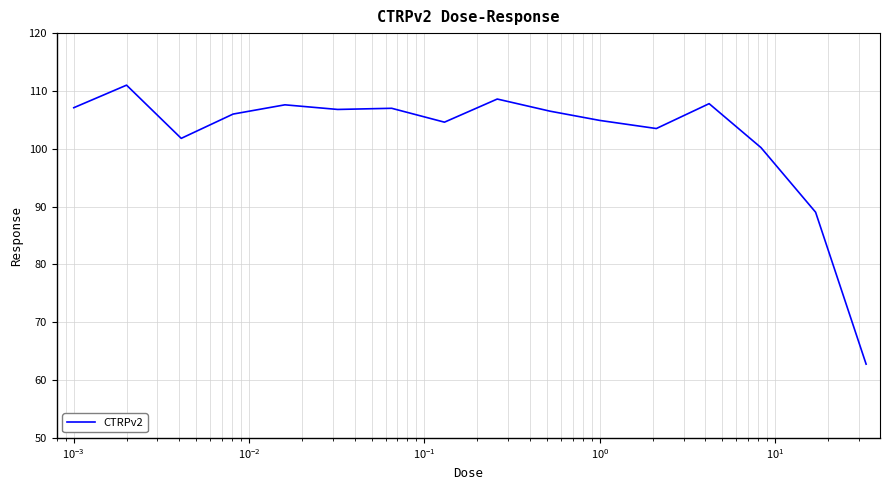

What is the maximum value shown in the chart?

111.0